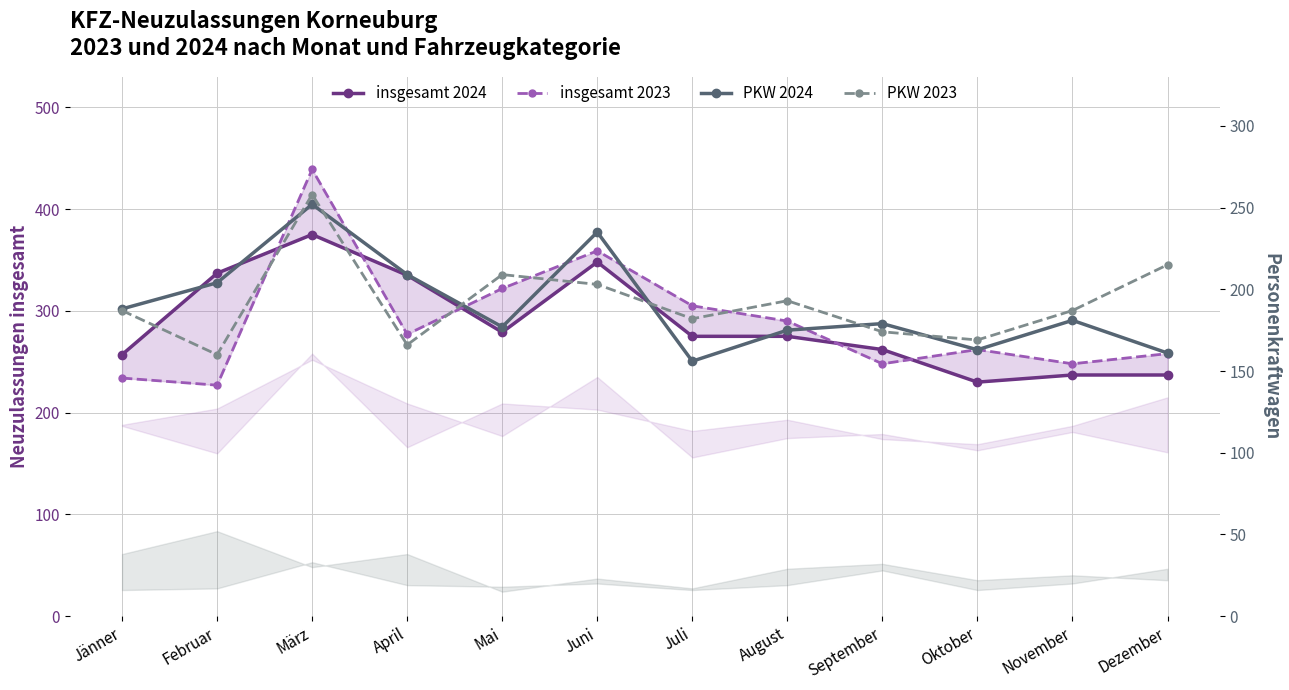

What is the minimum value shown in the chart?

156